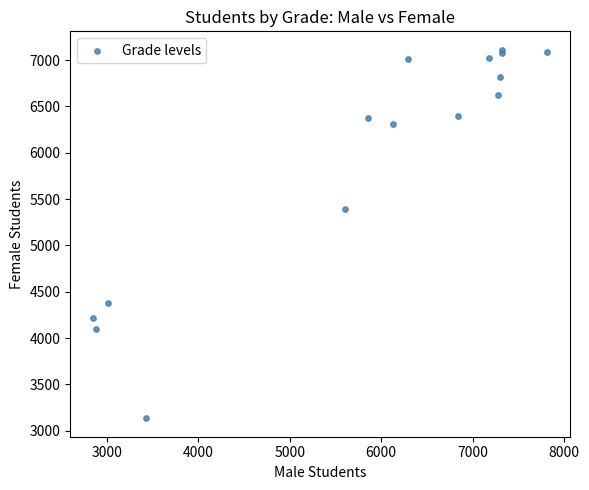

What Y value in the scatter plot is closest to 5123?

5398